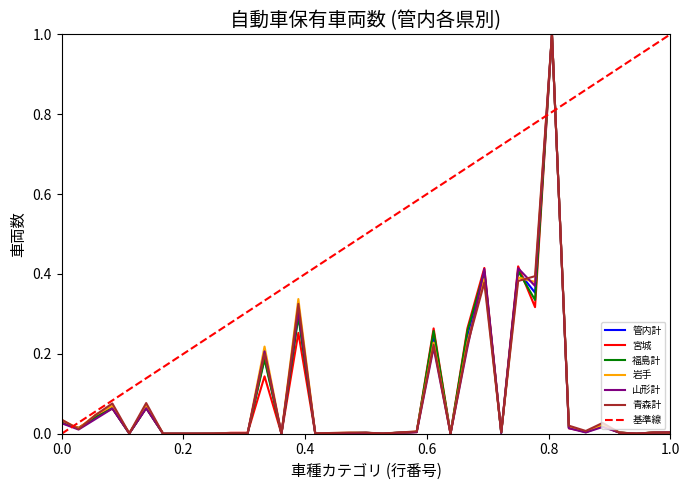

How many times do 山形計 and 青森計 cross each other?

11